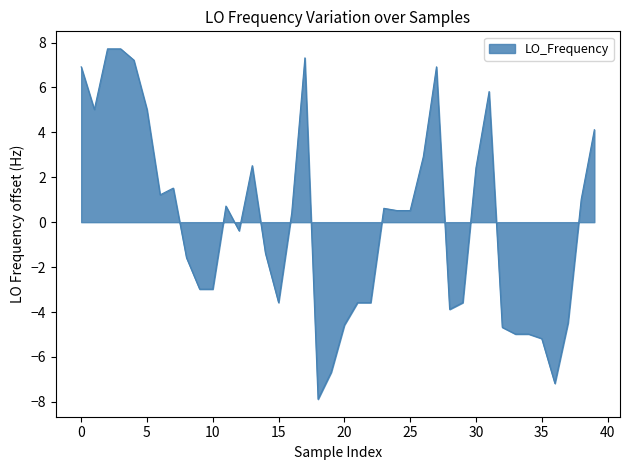

True or false: there are more than 0 points higher than both neighbors.

True